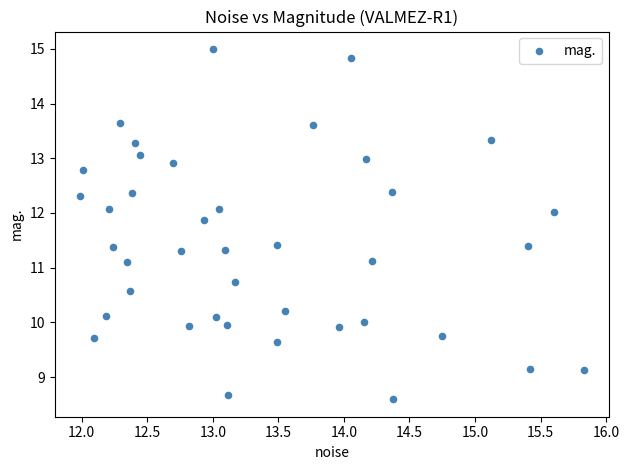

What is the range of X values (max minus min)?

3.8